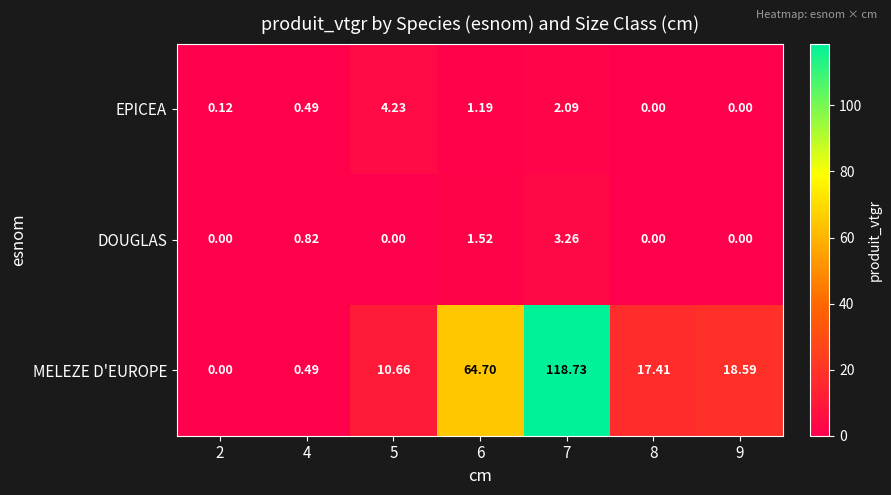

Which series has the largest total across all categories?

MELEZE D'EUROPE